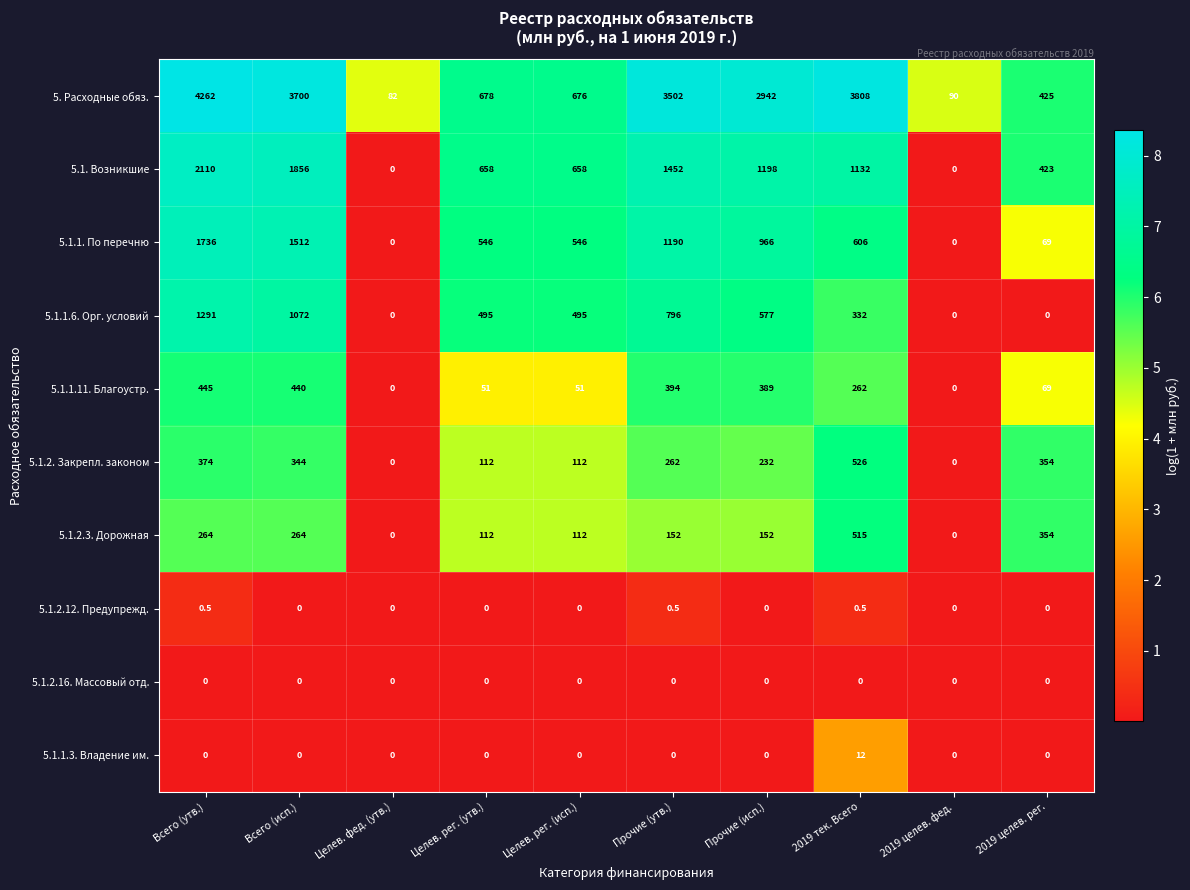

True or false: 5.1.2. Закрепл. законом has a value of 232.0 at Прочие (исп.).

True